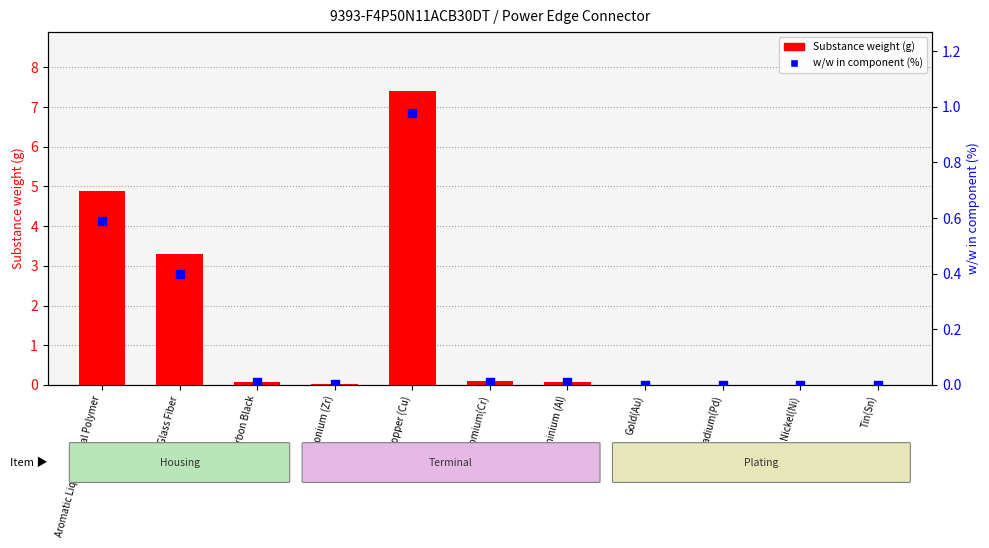

Is the value of Substance weight (g) at Aluminium (Al) greater than the value of w/w in component (%) at Chromium(Cr)?

Yes